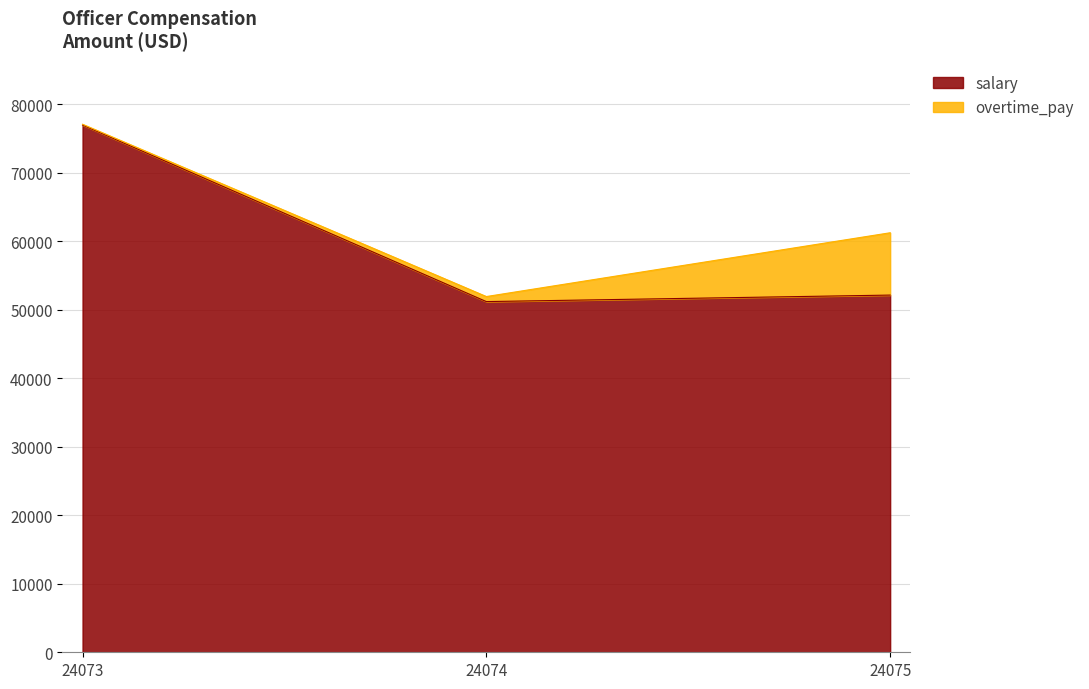

How many lines are shown in the chart?

2